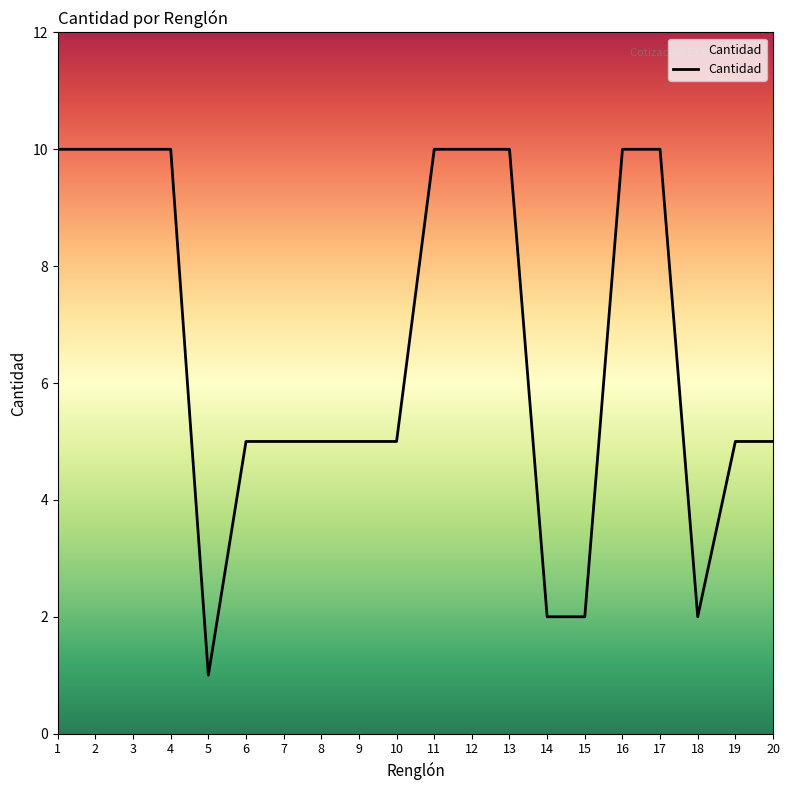

What is the approximate value at 19?

5